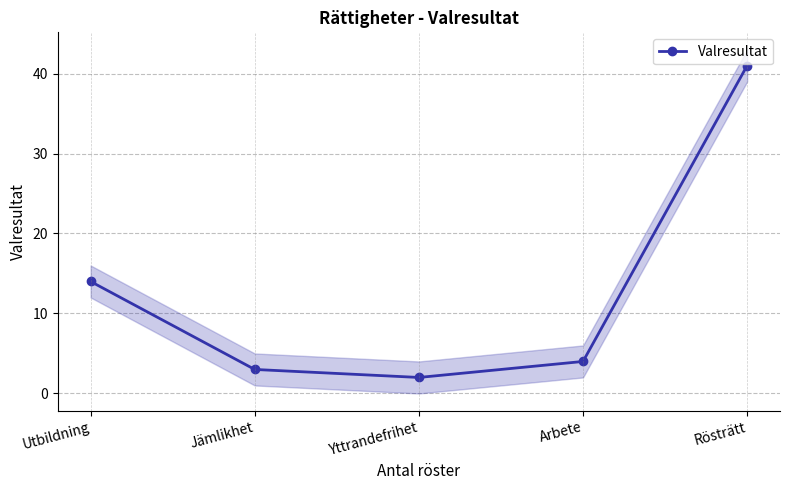

At which category does the data reach its first local valley?

Yttrandefrihet